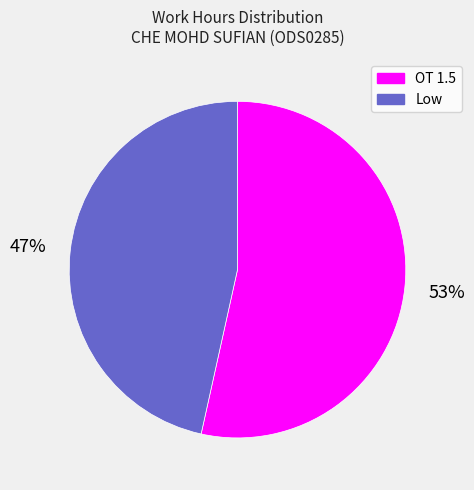

True or false: Low accounts for 47% of the total.

True